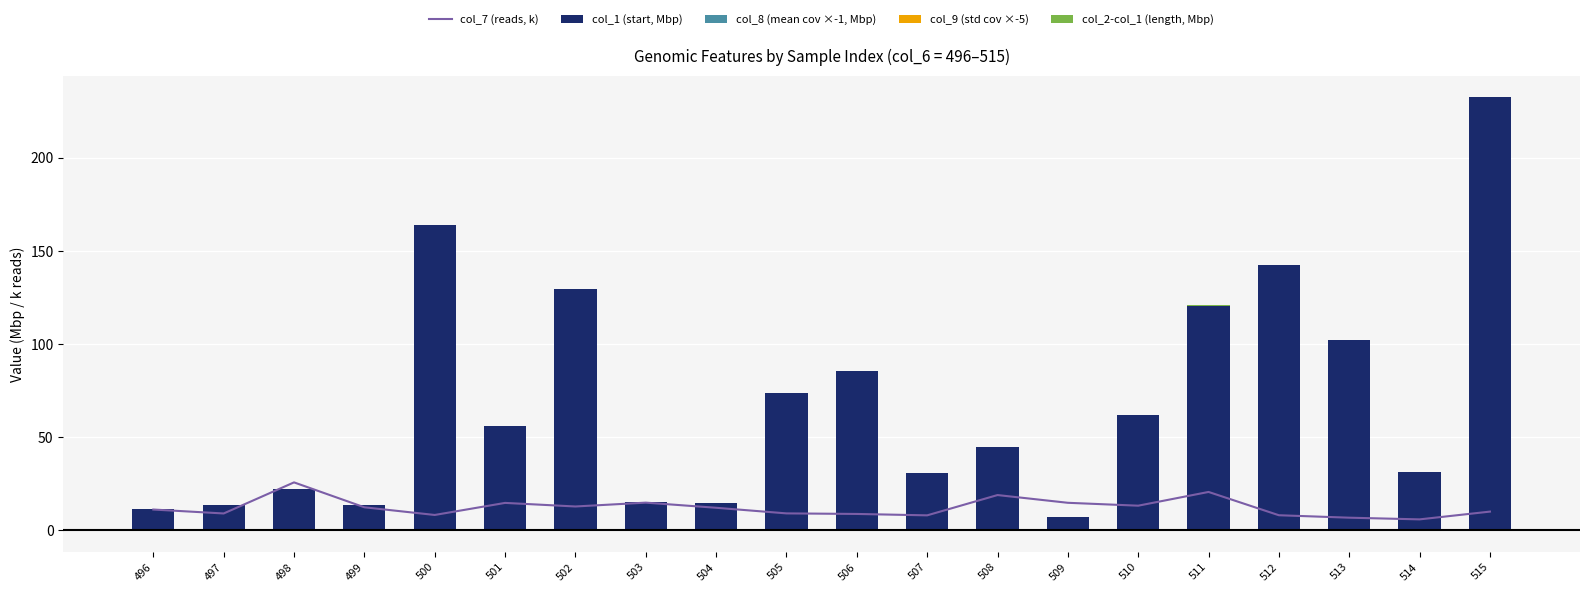

At which label is col_8 (mean cov ×-1, Mbp) closest to 0?

514